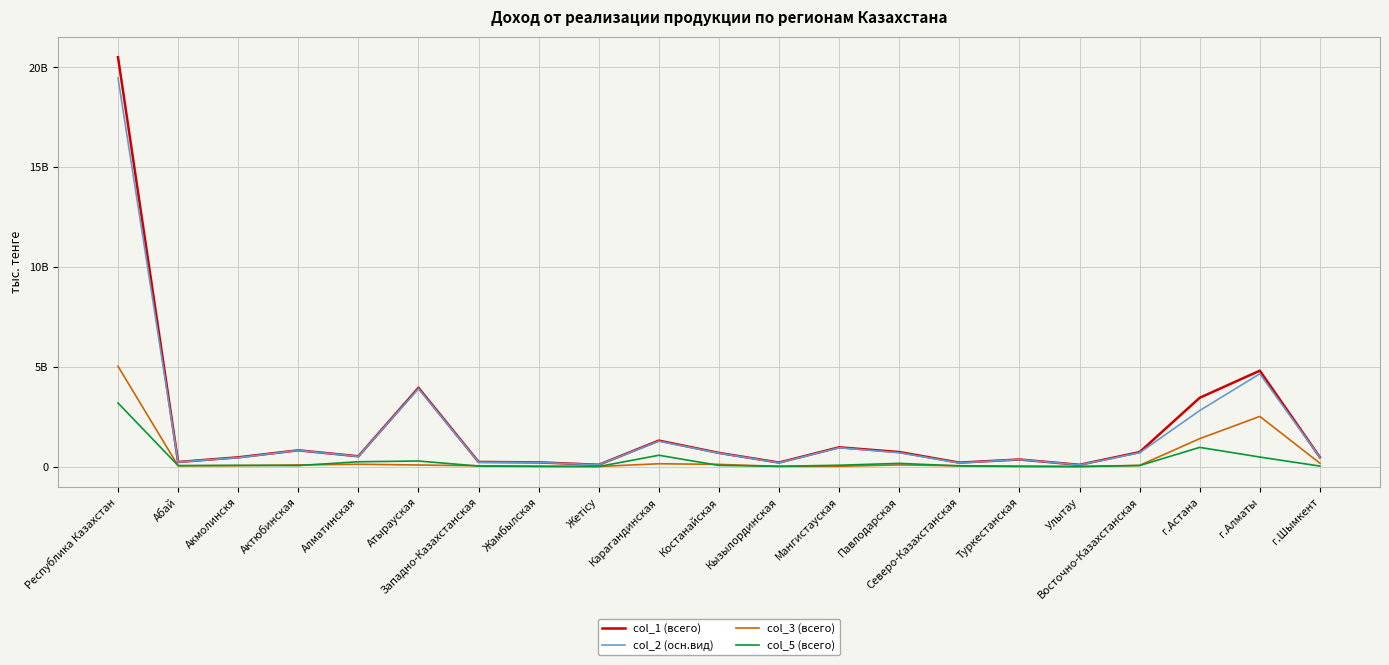

Is the value of col_2 (осн.вид) at г.Астана greater than the value of col_1 (всего) at Улытау?

Yes